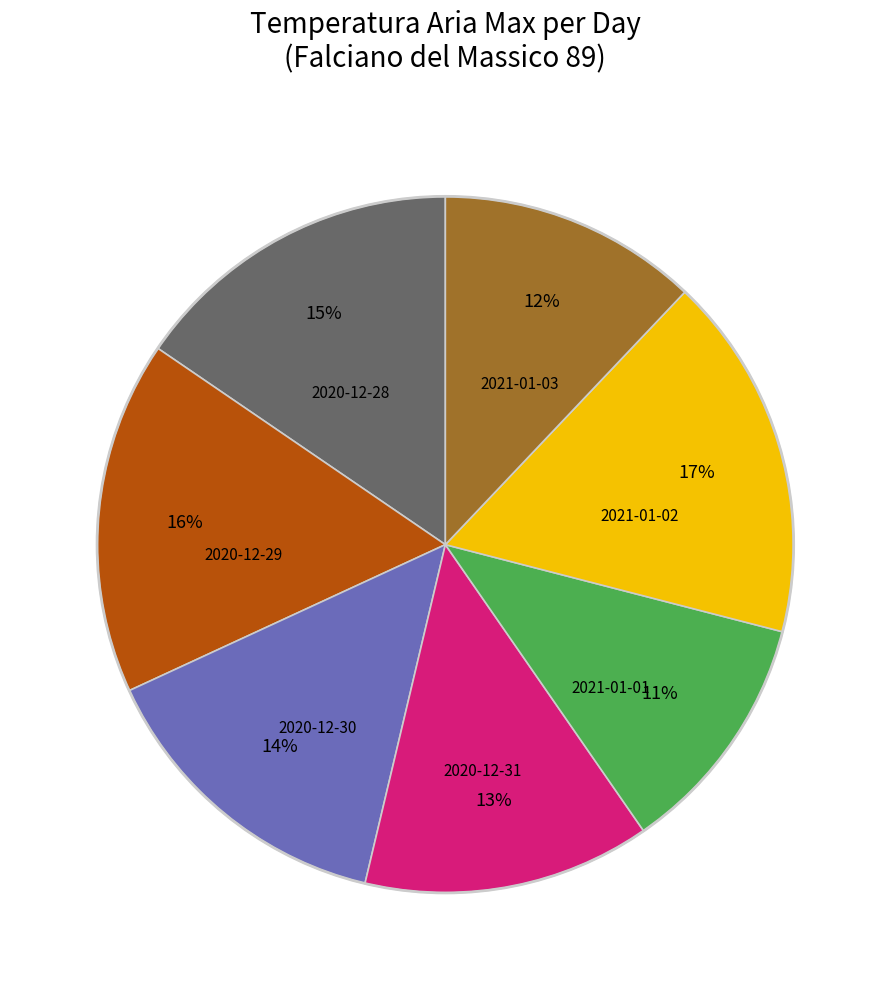

Is there a majority slice in this chart?

No